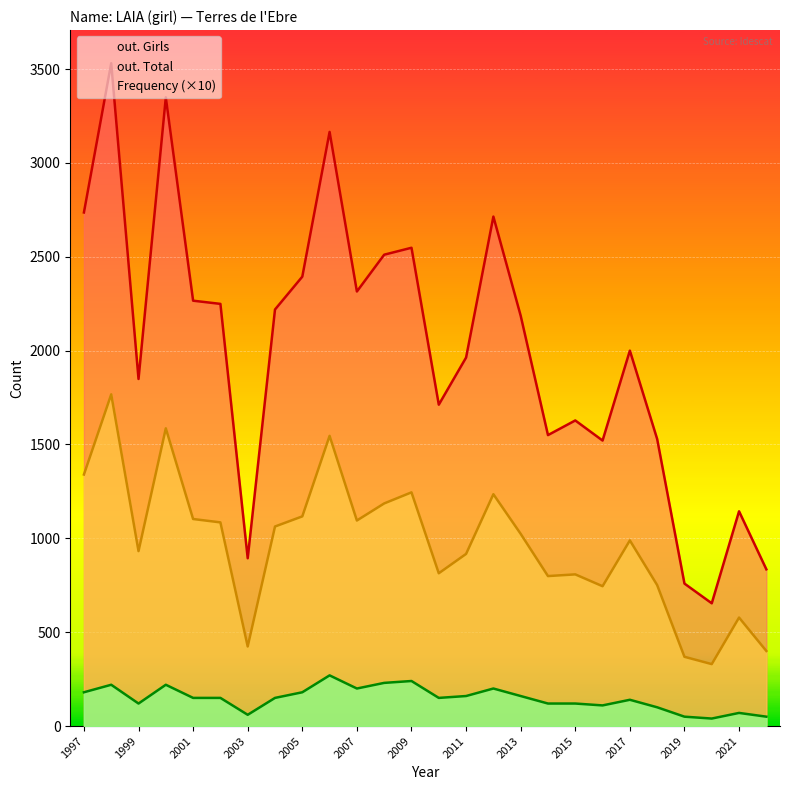

What are all the series names shown in the legend?

out. Girls, out. Total, Frequency (×10)